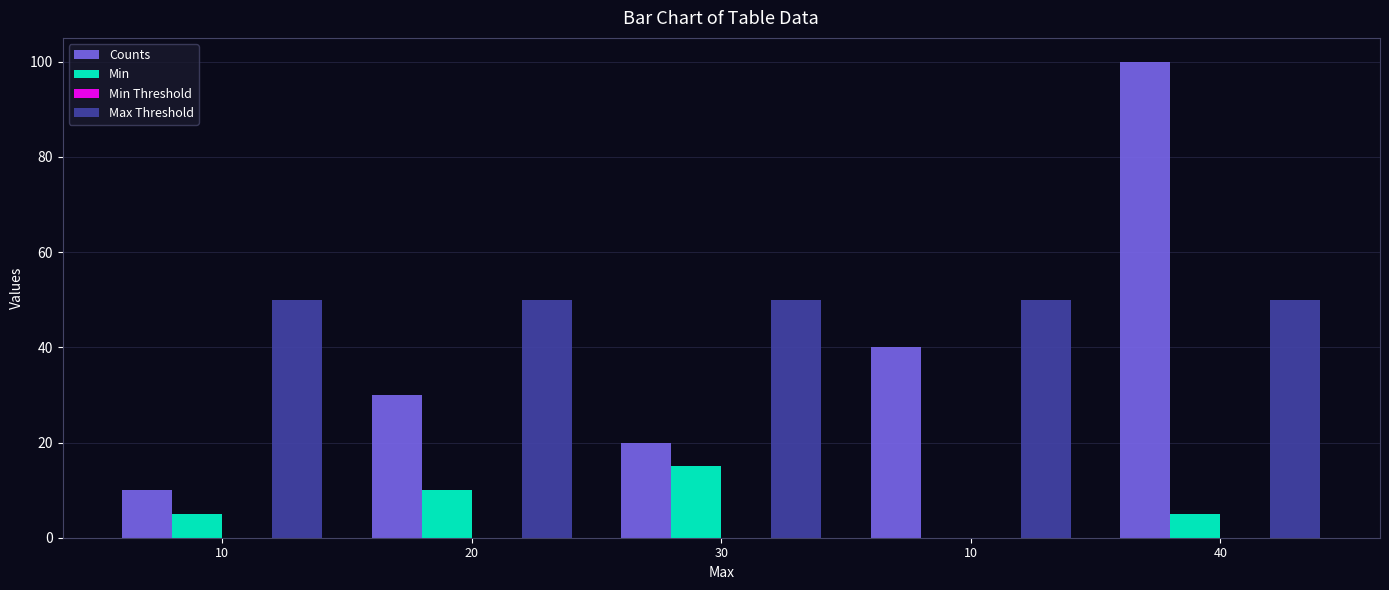

Are the bars grouped side by side (vs. stacked)?

Yes